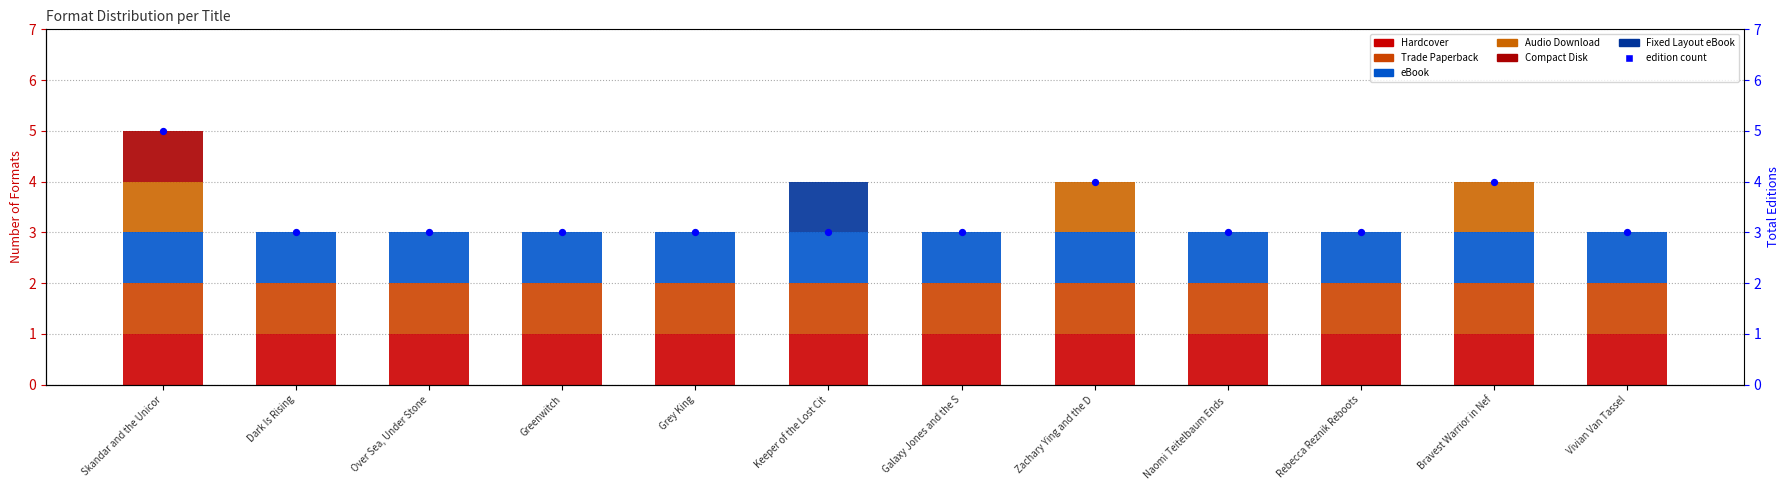

Which has a higher value, Keeper of the Lost Cit or Galaxy Jones and the S?

Keeper of the Lost Cit